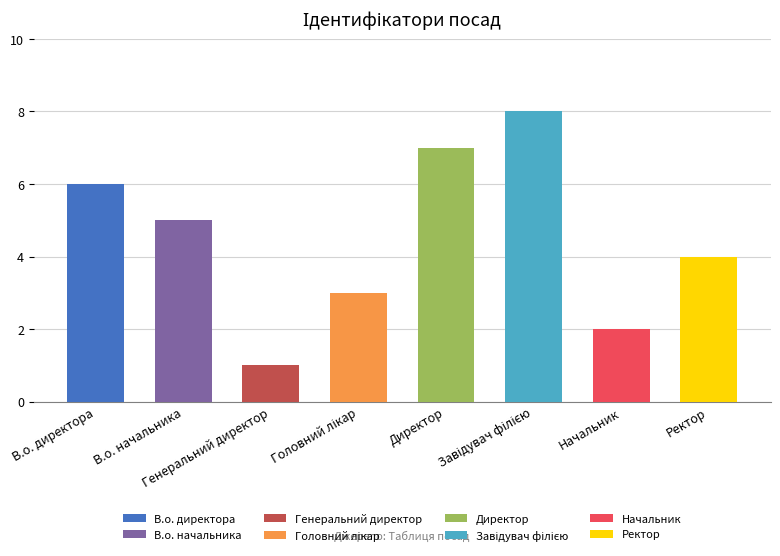

Approximately how many times larger is the value at В.о. директора compared to Генеральний директор?

6.0